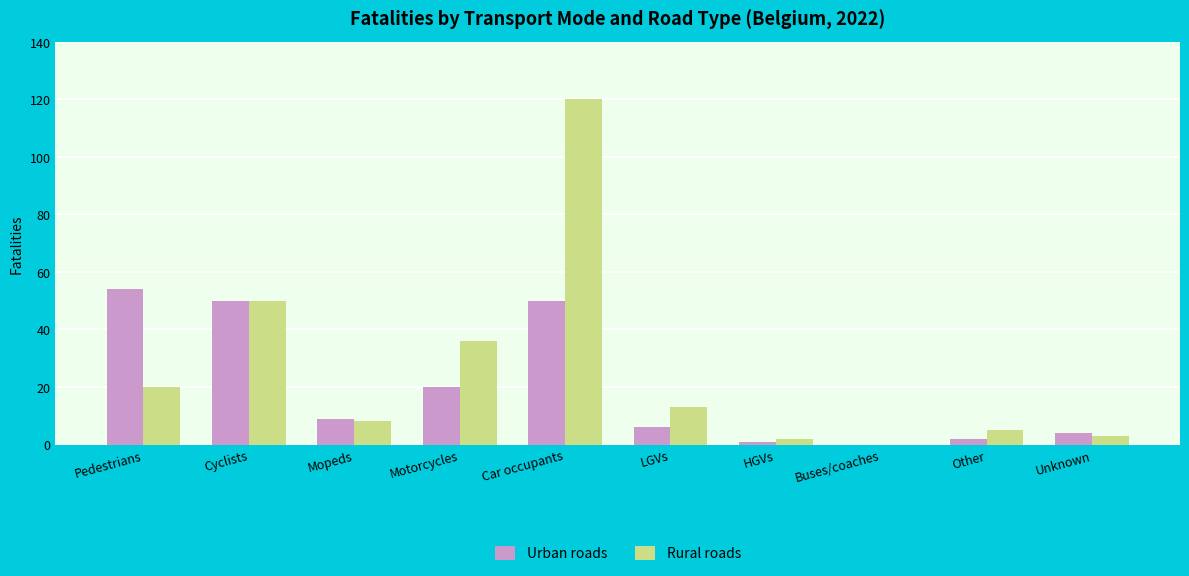

Which label corresponds to the largest value in the chart?

Car occupants